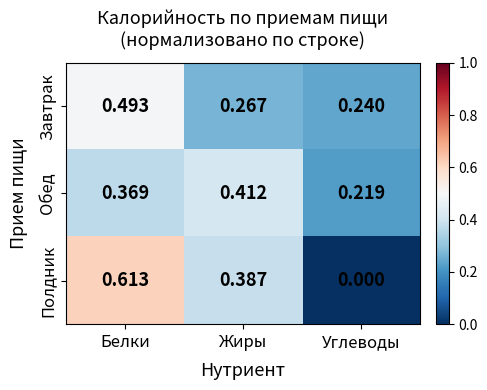

At which label is Обед closest to 0?

Углеводы